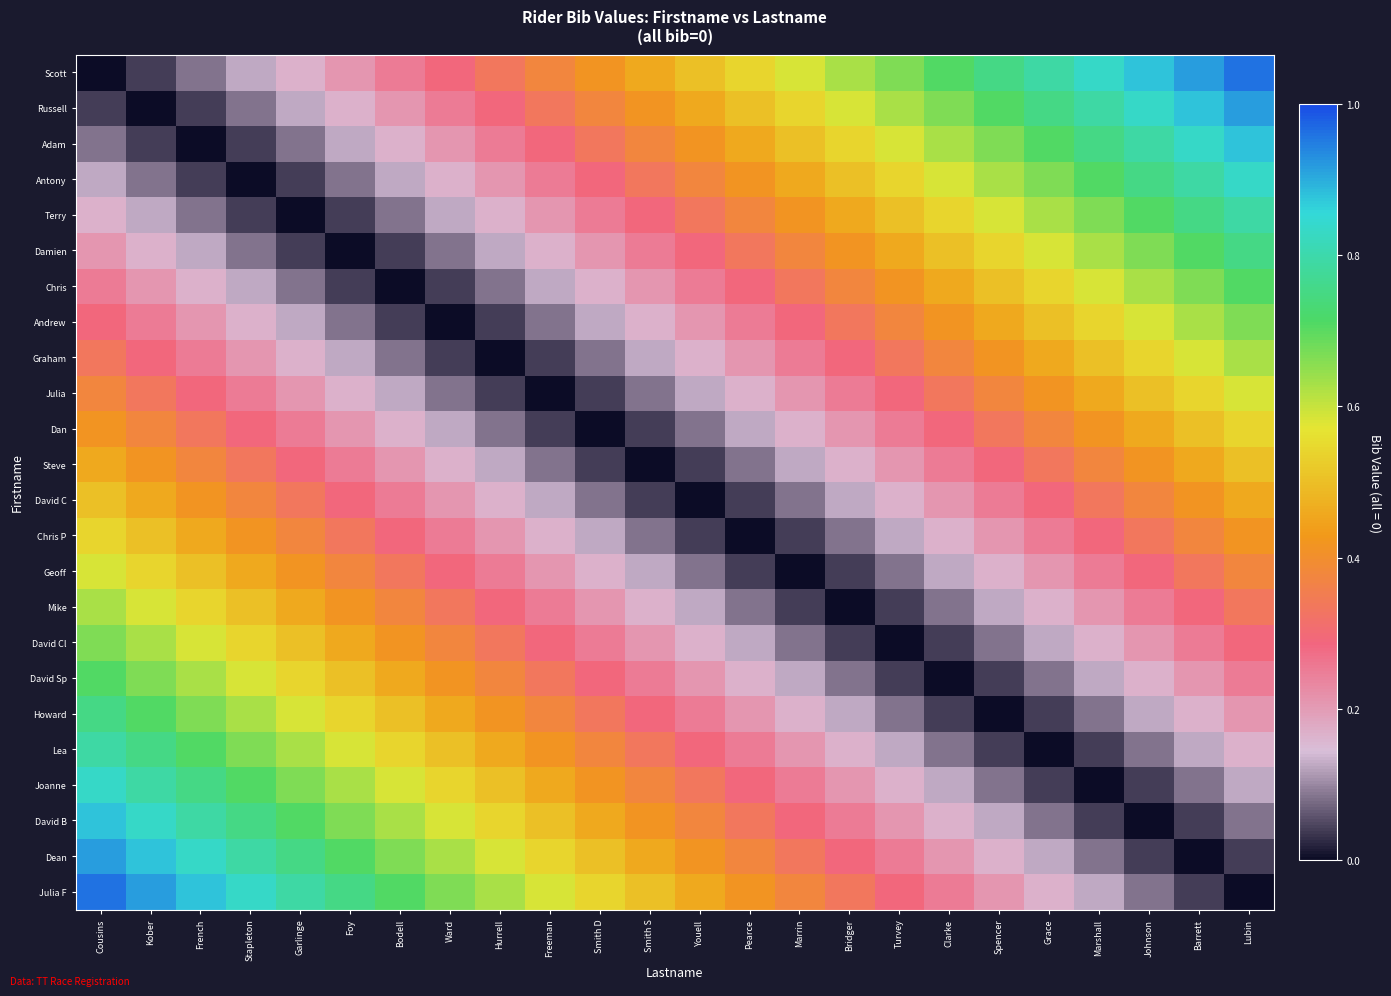

Reading left to right, extract all data points from this chart.

Scott: Cousins=0.0	Kober=0.0	French=0.1	Stapleton=0.1	Garlinge=0.2	Foy=0.2	Bodell=0.2	Ward=0.3	Hurrell=0.3	Freeman=0.4	Smith D=0.4	Smith S=0.5	Youell=0.5	Pearce=0.5	Marrin=0.6	Bridger=0.6	Turvey=0.7	Clarke=0.7	Spencer=0.8	Grace=0.8	Marshall=0.8	Johnson=0.9	Barrett=0.9	Lubin=1.0
Russell: Cousins=0.0	Kober=0.0	French=0.0	Stapleton=0.1	Garlinge=0.1	Foy=0.2	Bodell=0.2	Ward=0.2	Hurrell=0.3	Freeman=0.3	Smith D=0.4	Smith S=0.4	Youell=0.5	Pearce=0.5	Marrin=0.5	Bridger=0.6	Turvey=0.6	Clarke=0.7	Spencer=0.7	Grace=0.8	Marshall=0.8	Johnson=0.8	Barrett=0.9	Lubin=0.9
Adam: Cousins=0.1	Kober=0.0	French=0.0	Stapleton=0.0	Garlinge=0.1	Foy=0.1	Bodell=0.2	Ward=0.2	Hurrell=0.2	Freeman=0.3	Smith D=0.3	Smith S=0.4	Youell=0.4	Pearce=0.5	Marrin=0.5	Bridger=0.5	Turvey=0.6	Clarke=0.6	Spencer=0.7	Grace=0.7	Marshall=0.8	Johnson=0.8	Barrett=0.8	Lubin=0.9
Antony: Cousins=0.1	Kober=0.1	French=0.0	Stapleton=0.0	Garlinge=0.0	Foy=0.1	Bodell=0.1	Ward=0.2	Hurrell=0.2	Freeman=0.2	Smith D=0.3	Smith S=0.3	Youell=0.4	Pearce=0.4	Marrin=0.5	Bridger=0.5	Turvey=0.5	Clarke=0.6	Spencer=0.6	Grace=0.7	Marshall=0.7	Johnson=0.8	Barrett=0.8	Lubin=0.8
Terry: Cousins=0.2	Kober=0.1	French=0.1	Stapleton=0.0	Garlinge=0.0	Foy=0.0	Bodell=0.1	Ward=0.1	Hurrell=0.2	Freeman=0.2	Smith D=0.2	Smith S=0.3	Youell=0.3	Pearce=0.4	Marrin=0.4	Bridger=0.5	Turvey=0.5	Clarke=0.5	Spencer=0.6	Grace=0.6	Marshall=0.7	Johnson=0.7	Barrett=0.8	Lubin=0.8
Damien: Cousins=0.2	Kober=0.2	French=0.1	Stapleton=0.1	Garlinge=0.0	Foy=0.0	Bodell=0.0	Ward=0.1	Hurrell=0.1	Freeman=0.2	Smith D=0.2	Smith S=0.2	Youell=0.3	Pearce=0.3	Marrin=0.4	Bridger=0.4	Turvey=0.5	Clarke=0.5	Spencer=0.5	Grace=0.6	Marshall=0.6	Johnson=0.7	Barrett=0.7	Lubin=0.8
Chris: Cousins=0.2	Kober=0.2	French=0.2	Stapleton=0.1	Garlinge=0.1	Foy=0.0	Bodell=0.0	Ward=0.0	Hurrell=0.1	Freeman=0.1	Smith D=0.2	Smith S=0.2	Youell=0.2	Pearce=0.3	Marrin=0.3	Bridger=0.4	Turvey=0.4	Clarke=0.5	Spencer=0.5	Grace=0.5	Marshall=0.6	Johnson=0.6	Barrett=0.7	Lubin=0.7
Andrew: Cousins=0.3	Kober=0.2	French=0.2	Stapleton=0.2	Garlinge=0.1	Foy=0.1	Bodell=0.0	Ward=0.0	Hurrell=0.0	Freeman=0.1	Smith D=0.1	Smith S=0.2	Youell=0.2	Pearce=0.2	Marrin=0.3	Bridger=0.3	Turvey=0.4	Clarke=0.4	Spencer=0.5	Grace=0.5	Marshall=0.5	Johnson=0.6	Barrett=0.6	Lubin=0.7
Graham: Cousins=0.3	Kober=0.3	French=0.2	Stapleton=0.2	Garlinge=0.2	Foy=0.1	Bodell=0.1	Ward=0.0	Hurrell=0.0	Freeman=0.0	Smith D=0.1	Smith S=0.1	Youell=0.2	Pearce=0.2	Marrin=0.2	Bridger=0.3	Turvey=0.3	Clarke=0.4	Spencer=0.4	Grace=0.5	Marshall=0.5	Johnson=0.5	Barrett=0.6	Lubin=0.6
Julia: Cousins=0.4	Kober=0.3	French=0.3	Stapleton=0.2	Garlinge=0.2	Foy=0.2	Bodell=0.1	Ward=0.1	Hurrell=0.0	Freeman=0.0	Smith D=0.0	Smith S=0.1	Youell=0.1	Pearce=0.2	Marrin=0.2	Bridger=0.2	Turvey=0.3	Clarke=0.3	Spencer=0.4	Grace=0.4	Marshall=0.5	Johnson=0.5	Barrett=0.5	Lubin=0.6
Dan: Cousins=0.4	Kober=0.4	French=0.3	Stapleton=0.3	Garlinge=0.2	Foy=0.2	Bodell=0.2	Ward=0.1	Hurrell=0.1	Freeman=0.0	Smith D=0.0	Smith S=0.0	Youell=0.1	Pearce=0.1	Marrin=0.2	Bridger=0.2	Turvey=0.2	Clarke=0.3	Spencer=0.3	Grace=0.4	Marshall=0.4	Johnson=0.5	Barrett=0.5	Lubin=0.5
Steve: Cousins=0.5	Kober=0.4	French=0.4	Stapleton=0.3	Garlinge=0.3	Foy=0.2	Bodell=0.2	Ward=0.2	Hurrell=0.1	Freeman=0.1	Smith D=0.0	Smith S=0.0	Youell=0.0	Pearce=0.1	Marrin=0.1	Bridger=0.2	Turvey=0.2	Clarke=0.2	Spencer=0.3	Grace=0.3	Marshall=0.4	Johnson=0.4	Barrett=0.5	Lubin=0.5
David C: Cousins=0.5	Kober=0.5	French=0.4	Stapleton=0.4	Garlinge=0.3	Foy=0.3	Bodell=0.2	Ward=0.2	Hurrell=0.2	Freeman=0.1	Smith D=0.1	Smith S=0.0	Youell=0.0	Pearce=0.0	Marrin=0.1	Bridger=0.1	Turvey=0.2	Clarke=0.2	Spencer=0.2	Grace=0.3	Marshall=0.3	Johnson=0.4	Barrett=0.4	Lubin=0.5
Chris P: Cousins=0.5	Kober=0.5	French=0.5	Stapleton=0.4	Garlinge=0.4	Foy=0.3	Bodell=0.3	Ward=0.2	Hurrell=0.2	Freeman=0.2	Smith D=0.1	Smith S=0.1	Youell=0.0	Pearce=0.0	Marrin=0.0	Bridger=0.1	Turvey=0.1	Clarke=0.2	Spencer=0.2	Grace=0.2	Marshall=0.3	Johnson=0.3	Barrett=0.4	Lubin=0.4
Geoff: Cousins=0.6	Kober=0.5	French=0.5	Stapleton=0.5	Garlinge=0.4	Foy=0.4	Bodell=0.3	Ward=0.3	Hurrell=0.2	Freeman=0.2	Smith D=0.2	Smith S=0.1	Youell=0.1	Pearce=0.0	Marrin=0.0	Bridger=0.0	Turvey=0.1	Clarke=0.1	Spencer=0.2	Grace=0.2	Marshall=0.2	Johnson=0.3	Barrett=0.3	Lubin=0.4
Mike: Cousins=0.6	Kober=0.6	French=0.5	Stapleton=0.5	Garlinge=0.5	Foy=0.4	Bodell=0.4	Ward=0.3	Hurrell=0.3	Freeman=0.2	Smith D=0.2	Smith S=0.2	Youell=0.1	Pearce=0.1	Marrin=0.0	Bridger=0.0	Turvey=0.0	Clarke=0.1	Spencer=0.1	Grace=0.2	Marshall=0.2	Johnson=0.2	Barrett=0.3	Lubin=0.3
David Cl: Cousins=0.7	Kober=0.6	French=0.6	Stapleton=0.5	Garlinge=0.5	Foy=0.5	Bodell=0.4	Ward=0.4	Hurrell=0.3	Freeman=0.3	Smith D=0.2	Smith S=0.2	Youell=0.2	Pearce=0.1	Marrin=0.1	Bridger=0.0	Turvey=0.0	Clarke=0.0	Spencer=0.1	Grace=0.1	Marshall=0.2	Johnson=0.2	Barrett=0.2	Lubin=0.3
David Sp: Cousins=0.7	Kober=0.7	French=0.6	Stapleton=0.6	Garlinge=0.5	Foy=0.5	Bodell=0.5	Ward=0.4	Hurrell=0.4	Freeman=0.3	Smith D=0.3	Smith S=0.2	Youell=0.2	Pearce=0.2	Marrin=0.1	Bridger=0.1	Turvey=0.0	Clarke=0.0	Spencer=0.0	Grace=0.1	Marshall=0.1	Johnson=0.2	Barrett=0.2	Lubin=0.2
Howard: Cousins=0.8	Kober=0.7	French=0.7	Stapleton=0.6	Garlinge=0.6	Foy=0.5	Bodell=0.5	Ward=0.5	Hurrell=0.4	Freeman=0.4	Smith D=0.3	Smith S=0.3	Youell=0.2	Pearce=0.2	Marrin=0.2	Bridger=0.1	Turvey=0.1	Clarke=0.0	Spencer=0.0	Grace=0.0	Marshall=0.1	Johnson=0.1	Barrett=0.2	Lubin=0.2
Lea: Cousins=0.8	Kober=0.8	French=0.7	Stapleton=0.7	Garlinge=0.6	Foy=0.6	Bodell=0.5	Ward=0.5	Hurrell=0.5	Freeman=0.4	Smith D=0.4	Smith S=0.3	Youell=0.3	Pearce=0.2	Marrin=0.2	Bridger=0.2	Turvey=0.1	Clarke=0.1	Spencer=0.0	Grace=0.0	Marshall=0.0	Johnson=0.1	Barrett=0.1	Lubin=0.2
Joanne: Cousins=0.8	Kober=0.8	French=0.8	Stapleton=0.7	Garlinge=0.7	Foy=0.6	Bodell=0.6	Ward=0.5	Hurrell=0.5	Freeman=0.5	Smith D=0.4	Smith S=0.4	Youell=0.3	Pearce=0.3	Marrin=0.2	Bridger=0.2	Turvey=0.2	Clarke=0.1	Spencer=0.1	Grace=0.0	Marshall=0.0	Johnson=0.0	Barrett=0.1	Lubin=0.1
David B: Cousins=0.9	Kober=0.8	French=0.8	Stapleton=0.8	Garlinge=0.7	Foy=0.7	Bodell=0.6	Ward=0.6	Hurrell=0.5	Freeman=0.5	Smith D=0.5	Smith S=0.4	Youell=0.4	Pearce=0.3	Marrin=0.3	Bridger=0.2	Turvey=0.2	Clarke=0.2	Spencer=0.1	Grace=0.1	Marshall=0.0	Johnson=0.0	Barrett=0.0	Lubin=0.1
Dean: Cousins=0.9	Kober=0.9	French=0.8	Stapleton=0.8	Garlinge=0.8	Foy=0.7	Bodell=0.7	Ward=0.6	Hurrell=0.6	Freeman=0.5	Smith D=0.5	Smith S=0.5	Youell=0.4	Pearce=0.4	Marrin=0.3	Bridger=0.3	Turvey=0.2	Clarke=0.2	Spencer=0.2	Grace=0.1	Marshall=0.1	Johnson=0.0	Barrett=0.0	Lubin=0.0
Julia F: Cousins=1.0	Kober=0.9	French=0.9	Stapleton=0.8	Garlinge=0.8	Foy=0.8	Bodell=0.7	Ward=0.7	Hurrell=0.6	Freeman=0.6	Smith D=0.5	Smith S=0.5	Youell=0.5	Pearce=0.4	Marrin=0.4	Bridger=0.3	Turvey=0.3	Clarke=0.2	Spencer=0.2	Grace=0.2	Marshall=0.1	Johnson=0.1	Barrett=0.0	Lubin=0.0